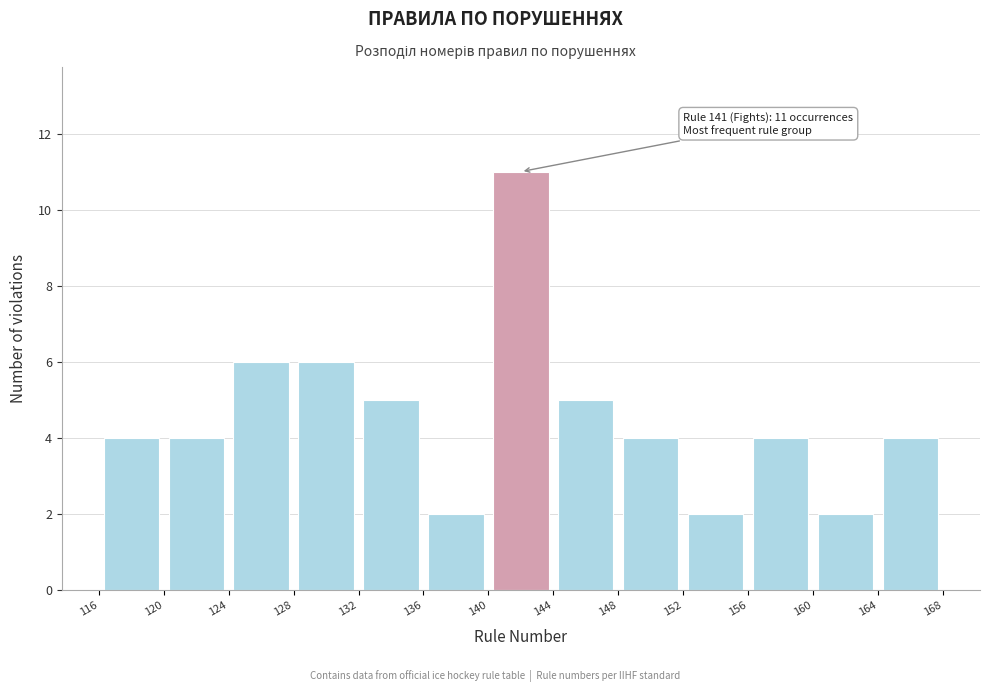

Over which range of the x-axis is the bar tallest?

140 to 144